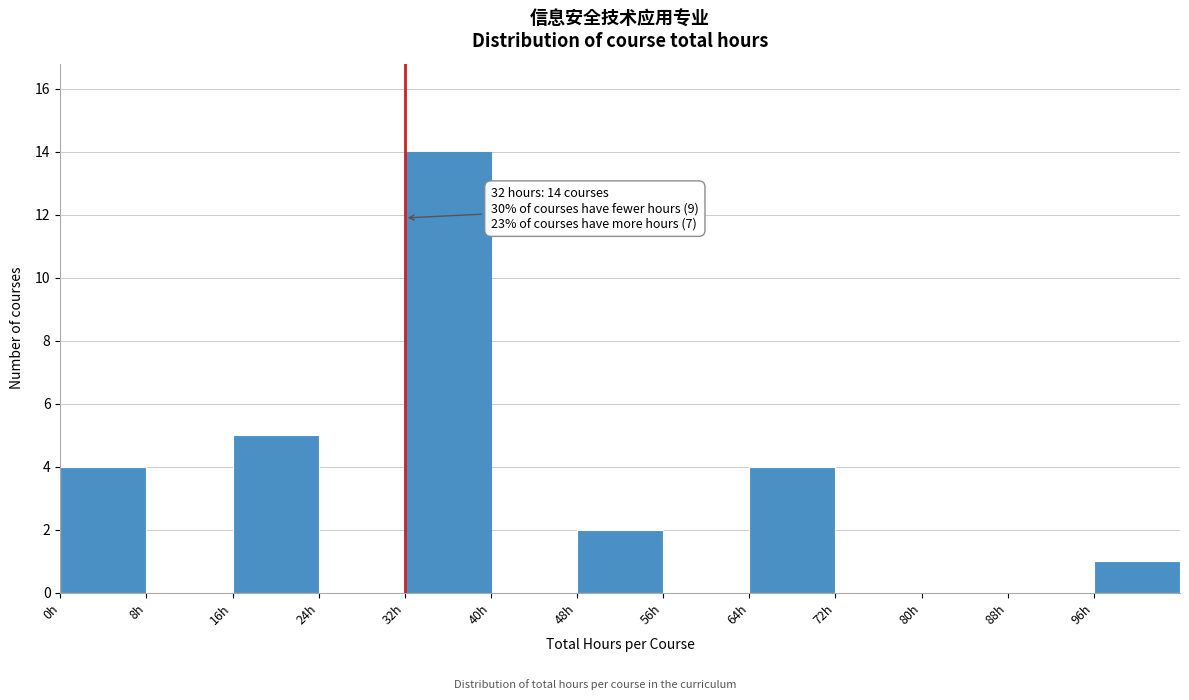

Over which range of the x-axis is the bar tallest?

32 to 40